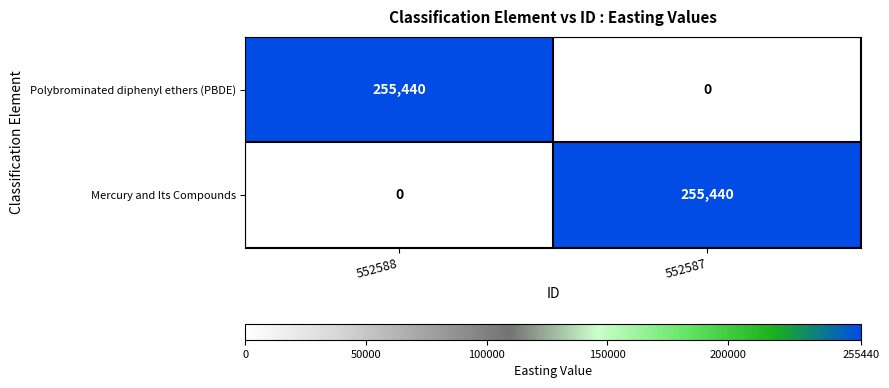

Rank the categories by Polybrominated diphenyl ethers (PBDE) value from lowest to highest.

552587, 552588